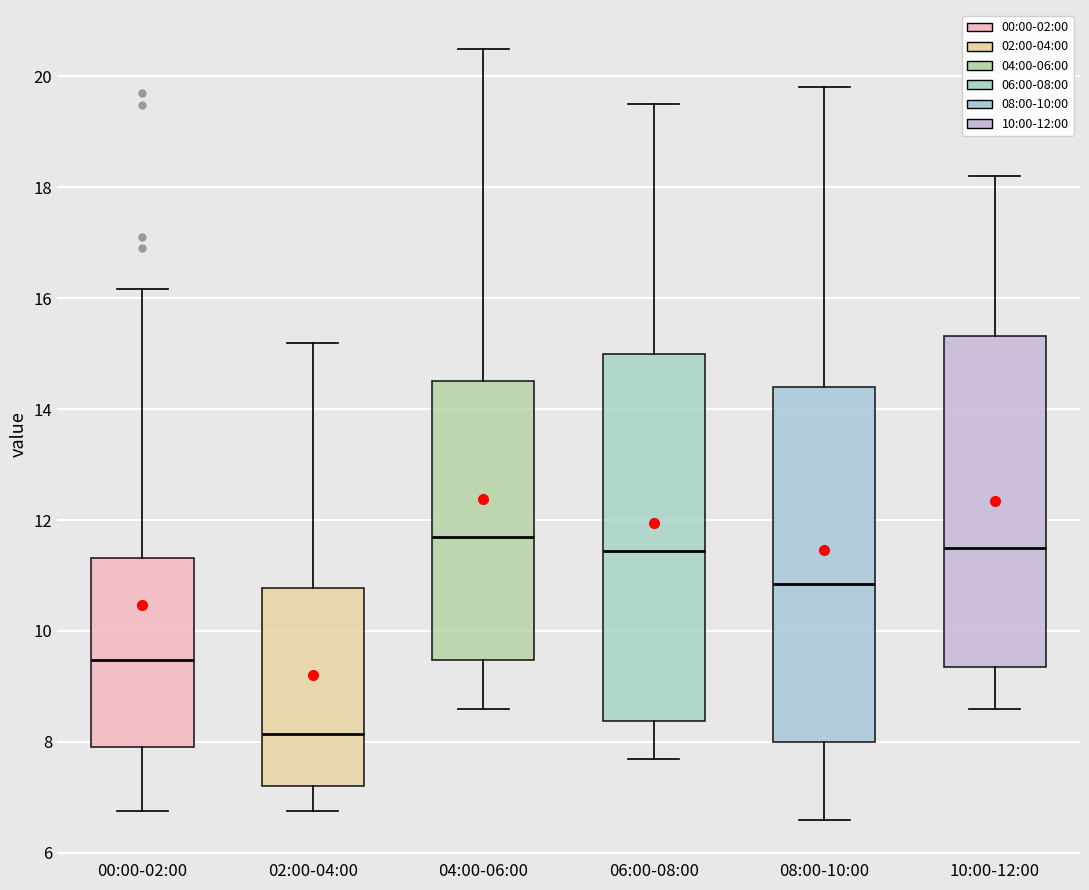

Which box is the tallest, from its lower edge to its upper edge?

06:00-08:00